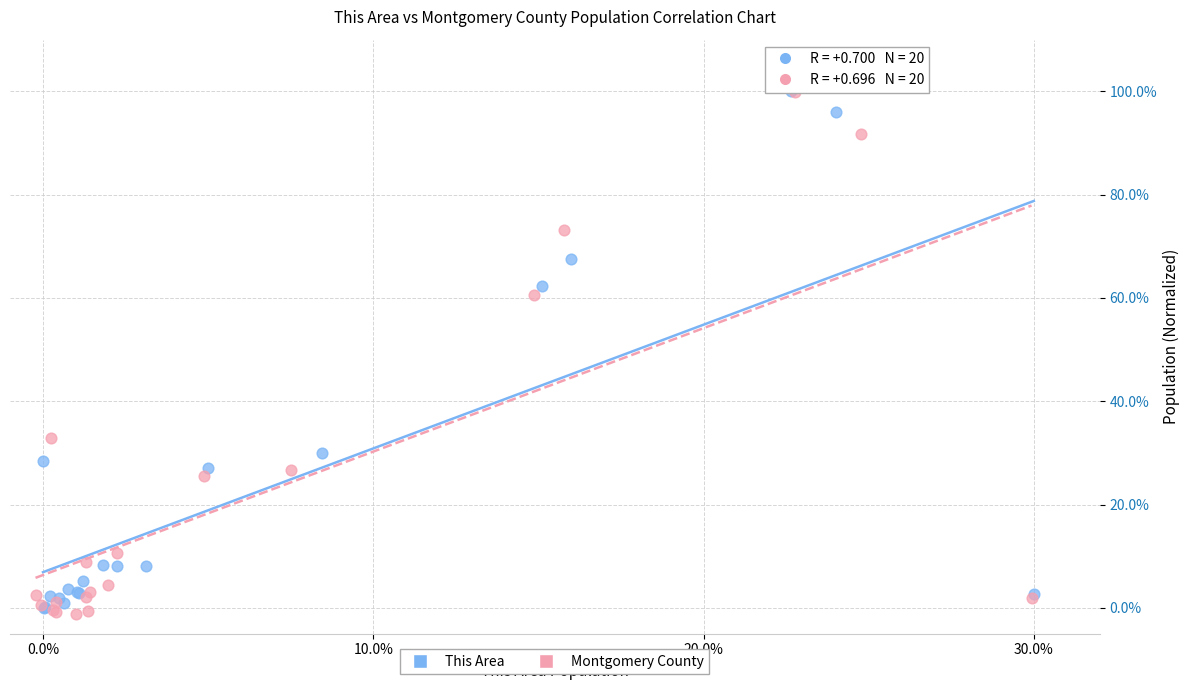

Which series has the widest spread of Y values?

Montgomery County